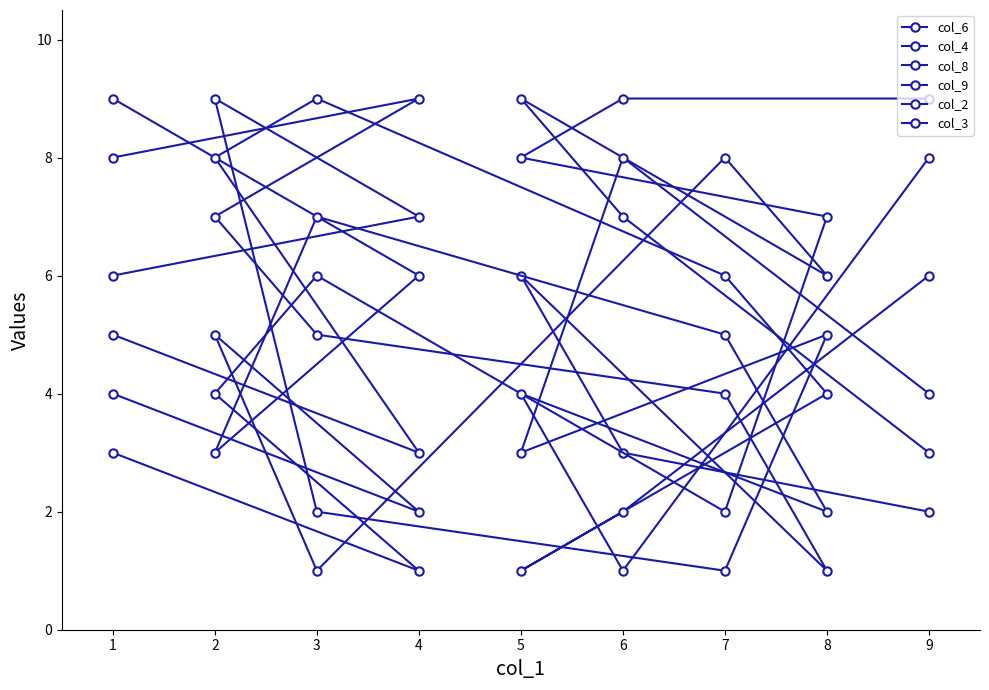

What are all the series names shown in the legend?

col_6, col_4, col_8, col_9, col_2, col_3